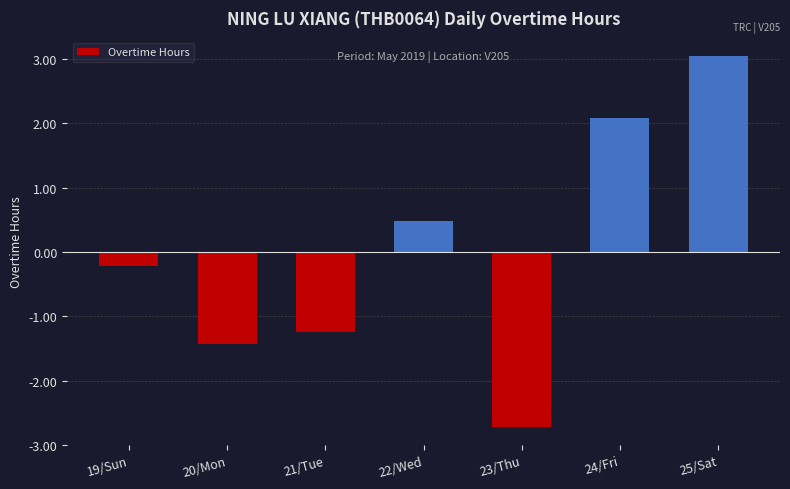

What is the difference between the values at 22/Wed and 20/Mon?

1.9